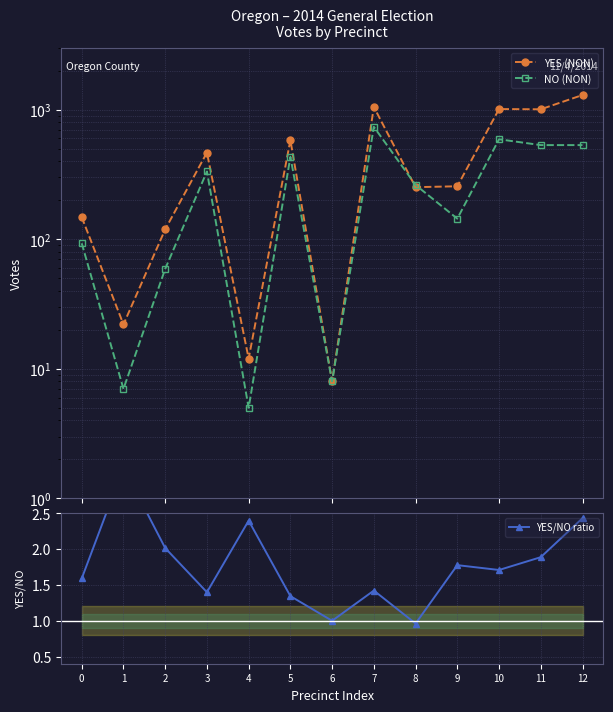

What are all the series names shown in the legend?

YES (NON), NO (NON), YES/NO ratio